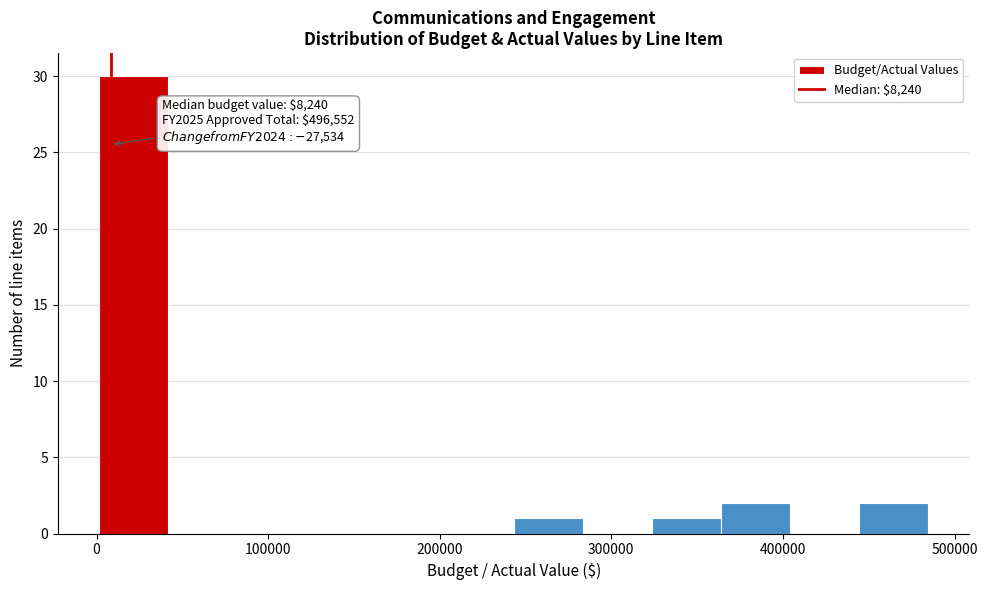

Over which range of the x-axis is the bar tallest?

0 to 40000